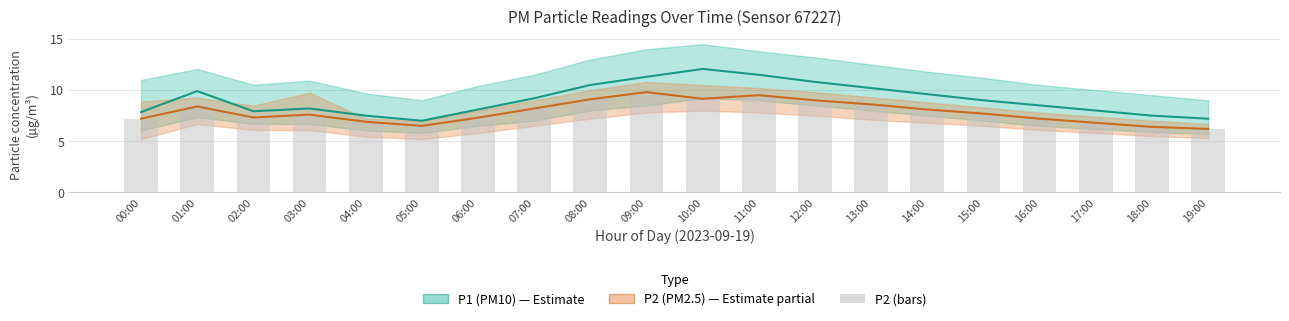

Reading left to right, what are all the values shown in this chart?

P1 (PM10): 7.8	9.9	7.9	8.2	7.5	7.0	8.1	9.2	10.5	11.3	12.1	11.5	10.8	10.2	9.6	9.0	8.5	8.0	7.5	7.2
P2 (PM2.5): 7.2	8.4	7.3	7.6	6.9	6.5	7.3	8.2	9.1	9.8	9.2	9.5	9.0	8.6	8.1	7.7	7.2	6.8	6.4	6.2
P2 bars: 7.2	8.4	7.3	7.6	6.9	6.5	7.3	8.2	9.1	9.8	9.2	9.5	9.0	8.6	8.1	7.7	7.2	6.8	6.4	6.2